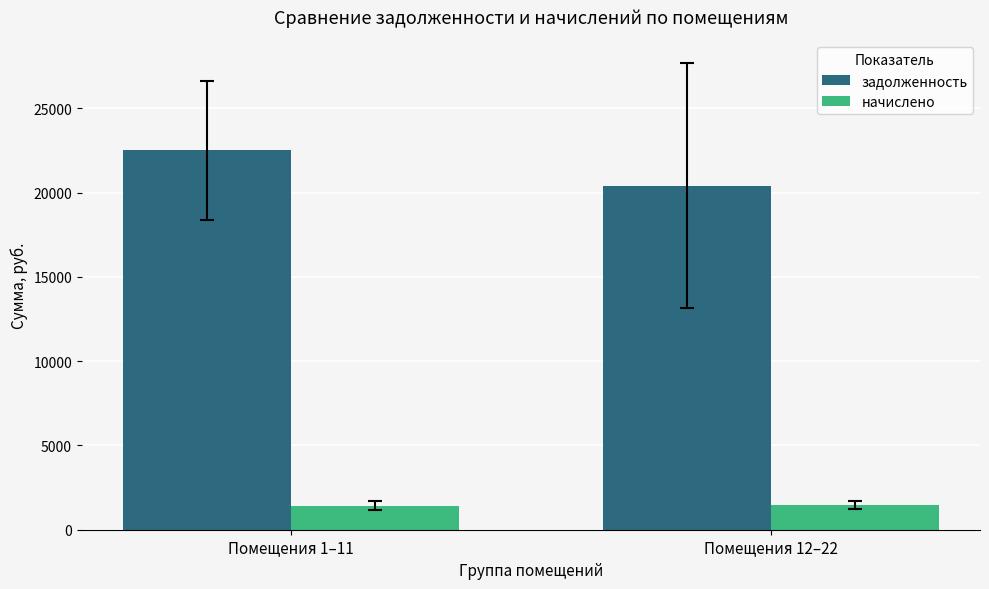

At which category does the chart reach its peak across all series?

Помещения 1–11